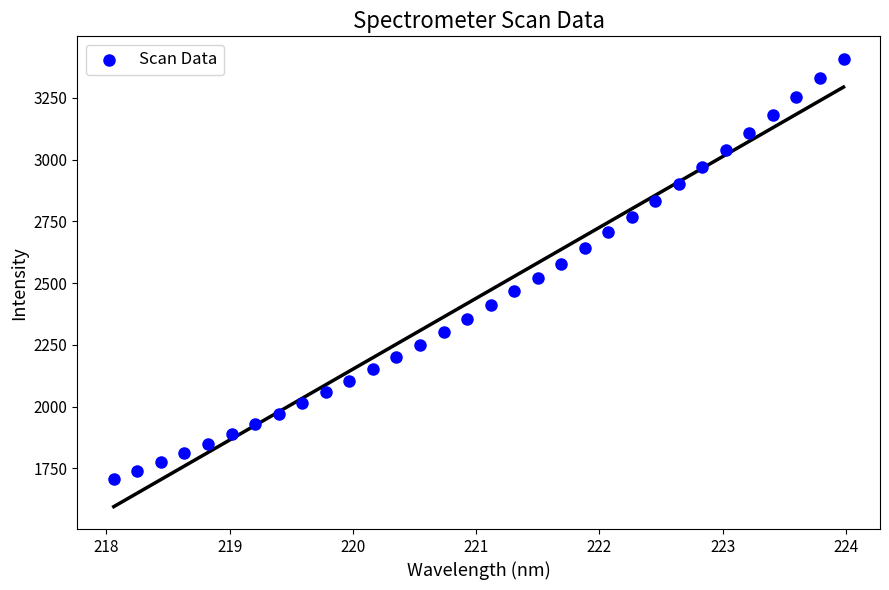

What is the range of X values (max minus min)?

5.9